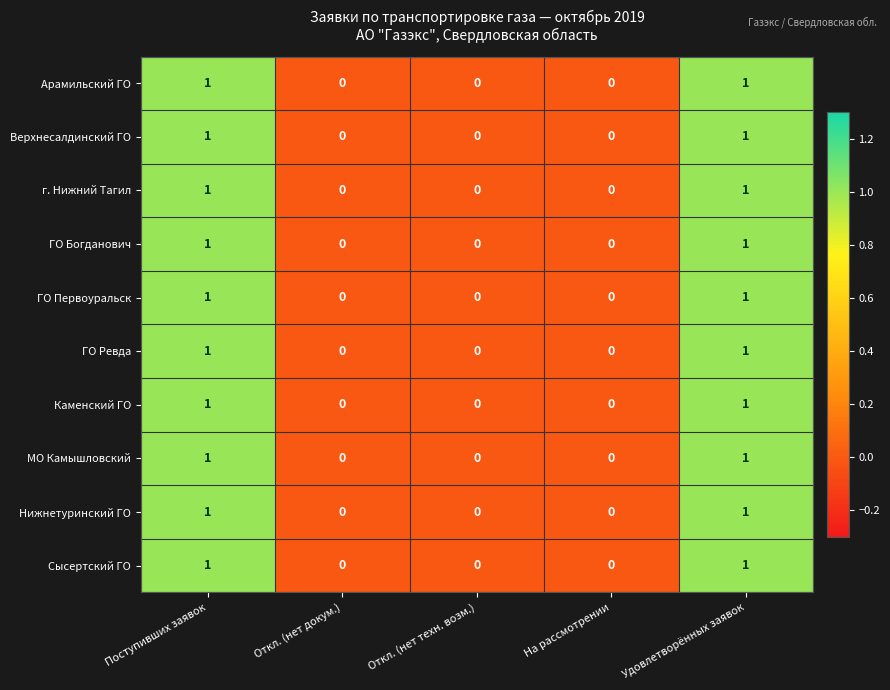

How many Нижнетуринский ГО values are between 0 and 1?

5